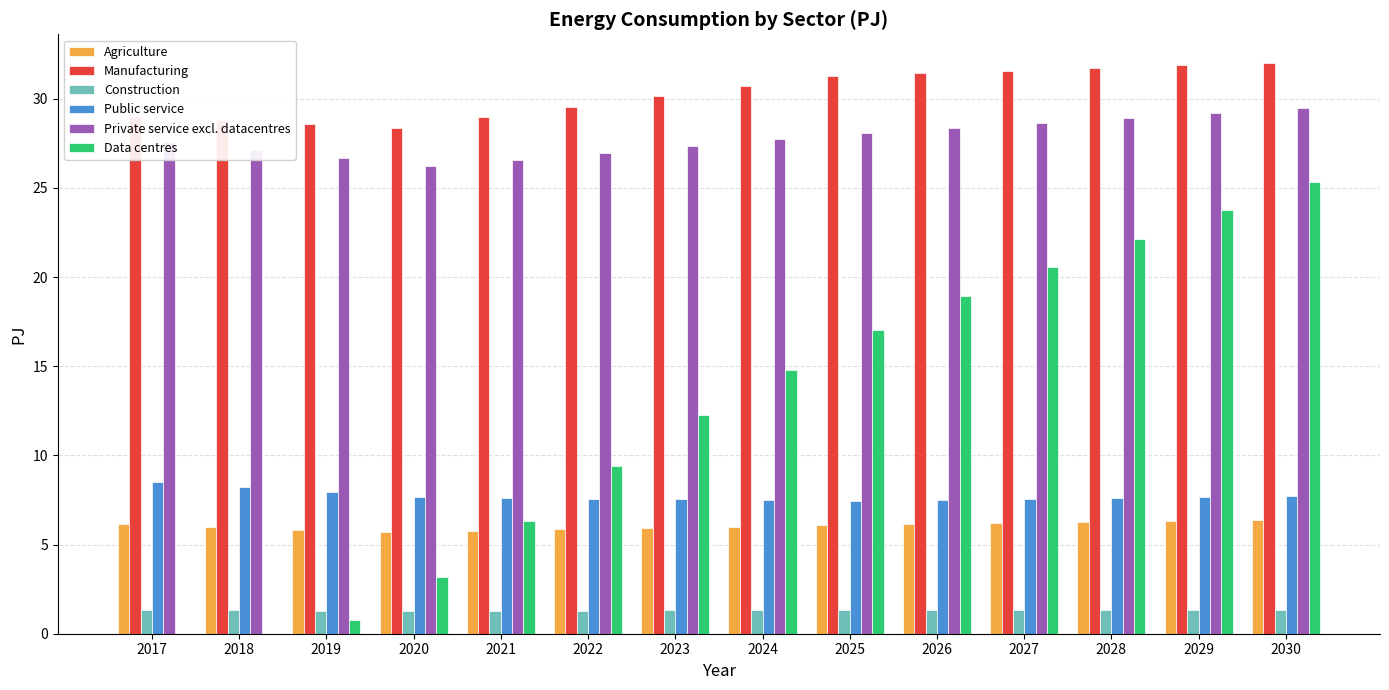

Which series changed the most between 2020 and 2027?

Data centres